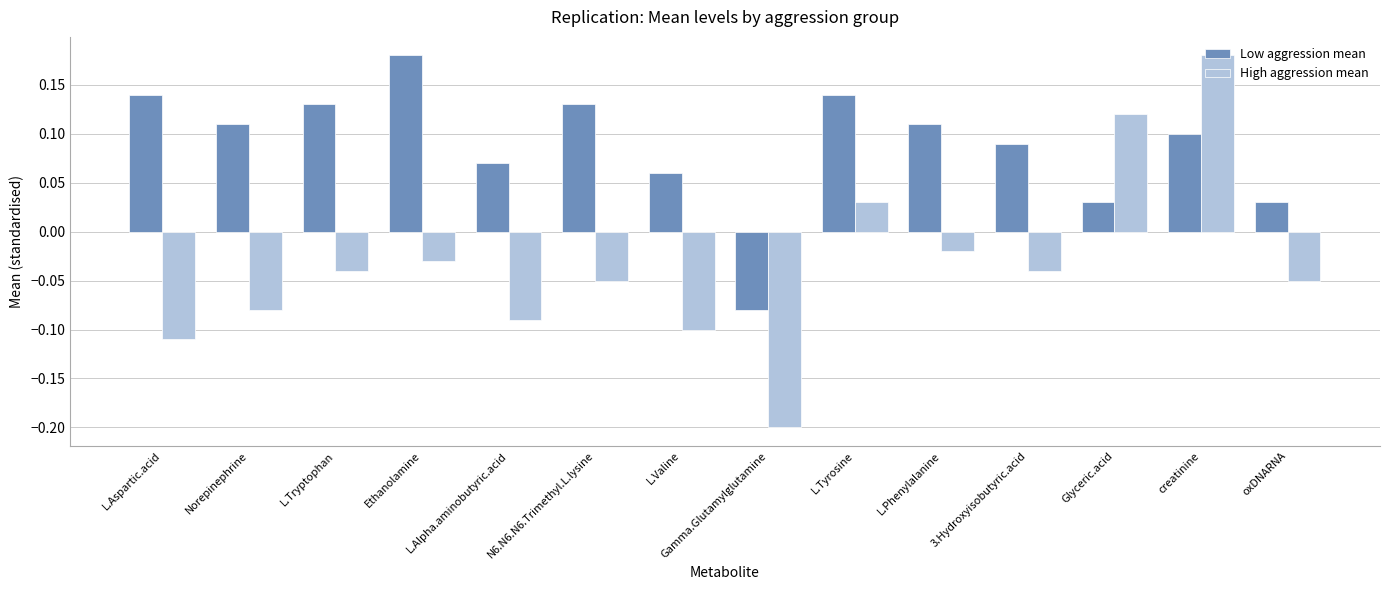

List the series in order of their overall mean, lowest first.

High aggression mean, Low aggression mean